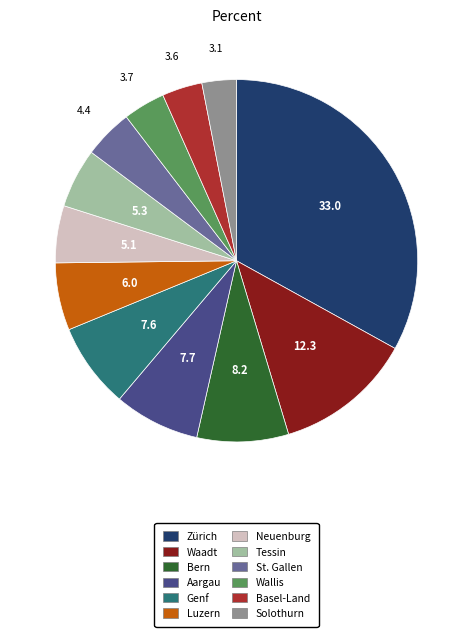

Does Tessin account for over 50% of the chart?

No